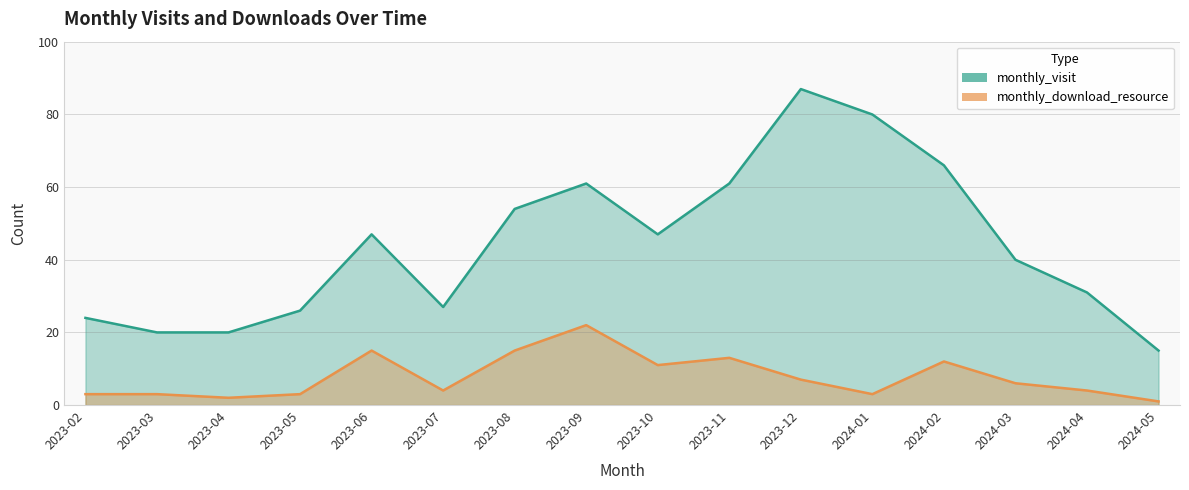

What is the sum of the monthly_visit values at 2023-06 and 2024-05?

62